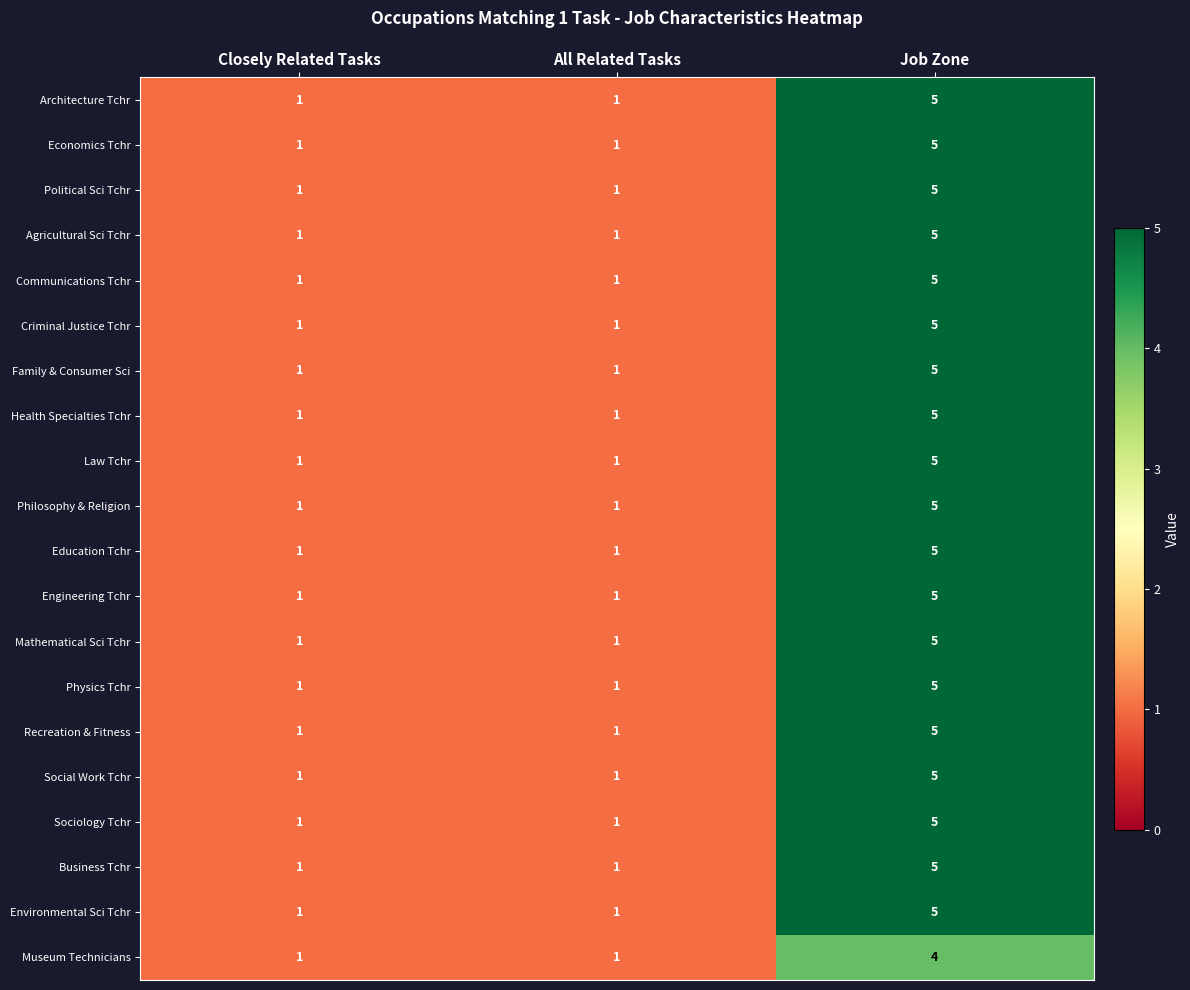

What is the total value across all series at All Related Tasks?

20